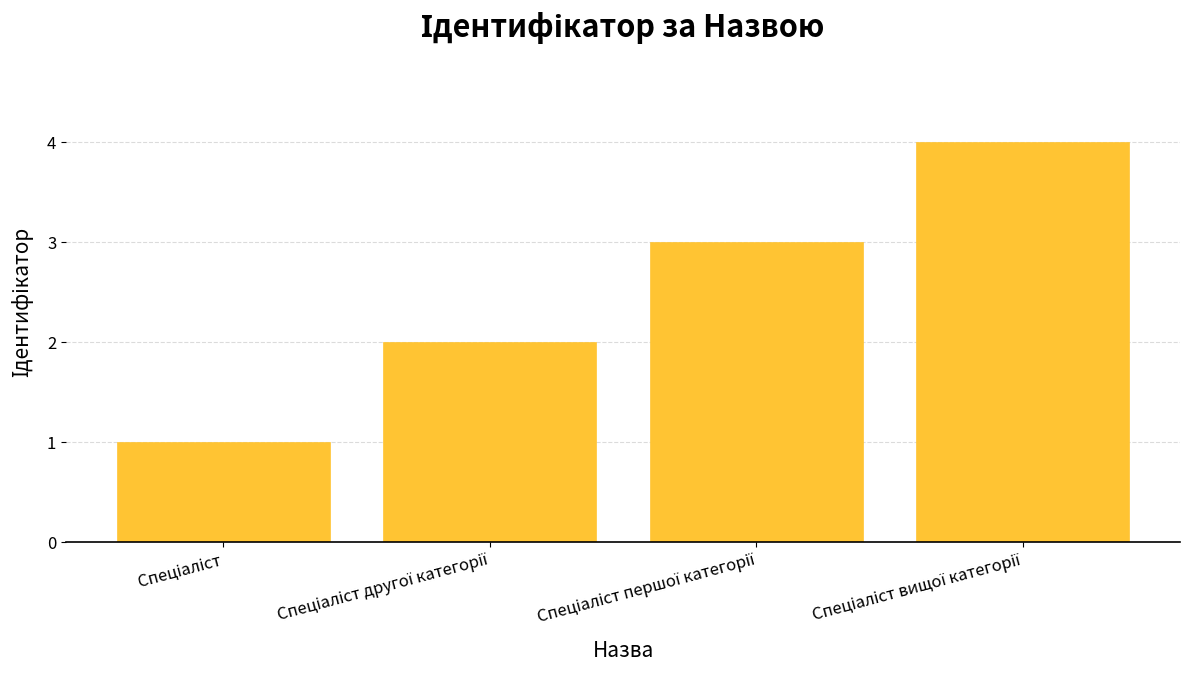

What is the maximum value shown in the chart?

4